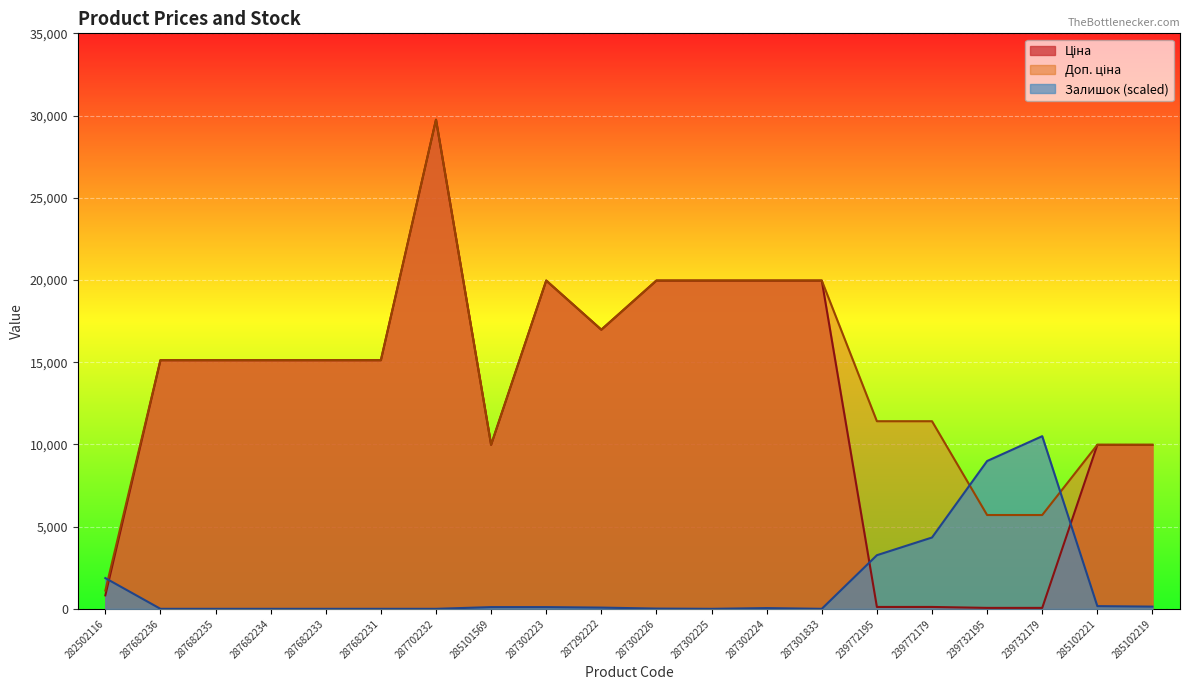

Rank the categories by Залишок value from lowest to highest.

287682236, 287682235, 287682234, 287682233, 287682231, 287702232, 287302225, 287301833, 287302226, 287302224, 287292222, 285101569, 287302223, 285102219, 285102221, 282502116, 239772195, 239772179, 239732195, 239732179